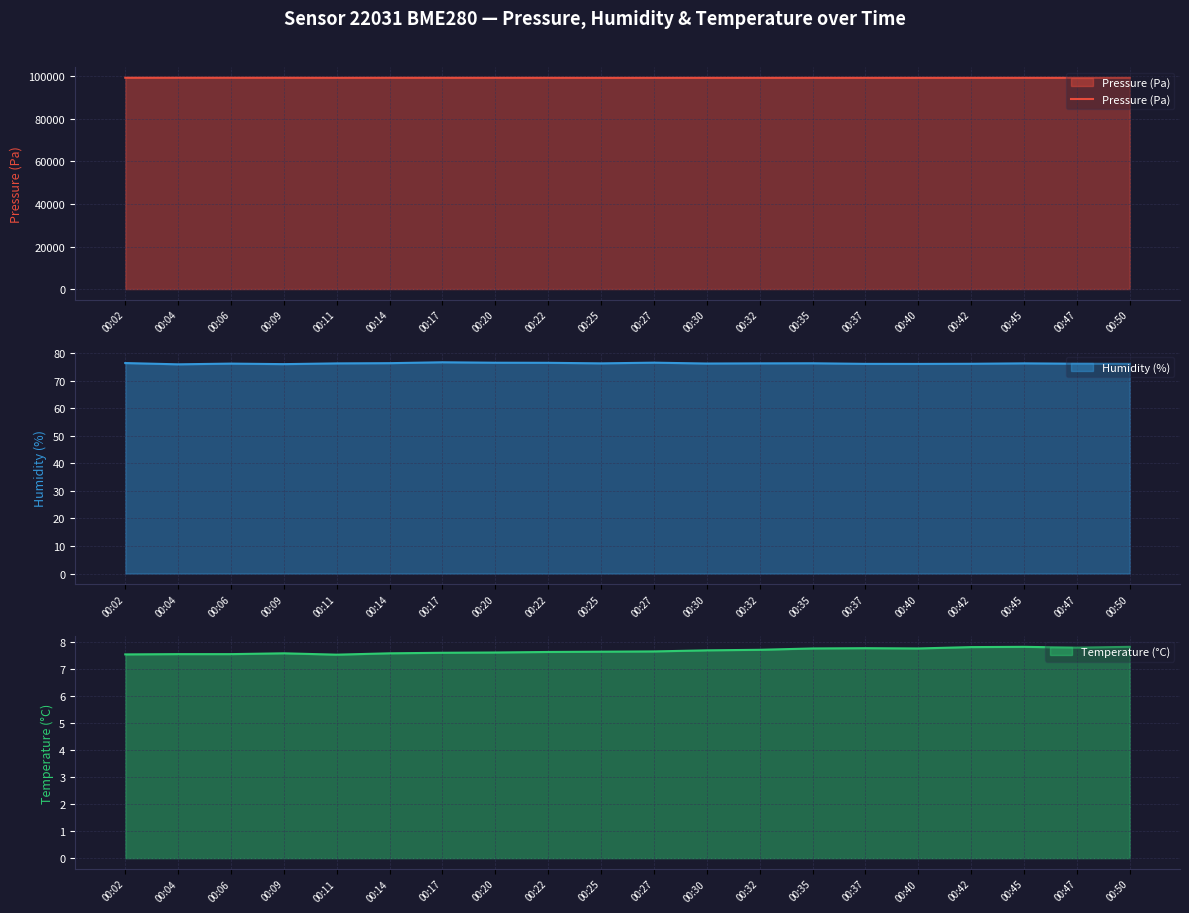

How many data points does each series have?

20